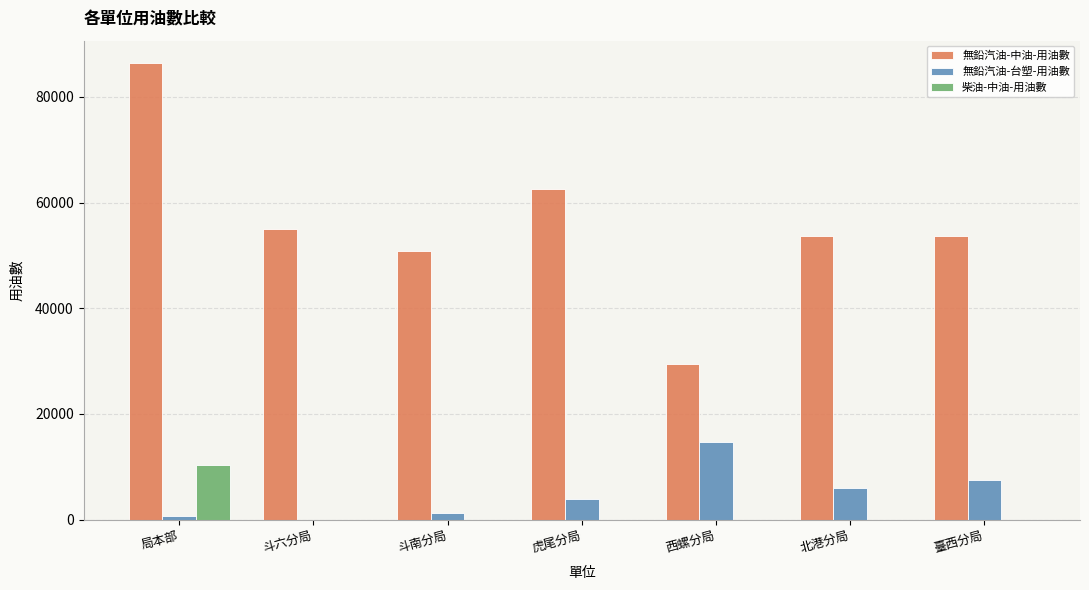

At which category is the sum across all series the highest?

局本部